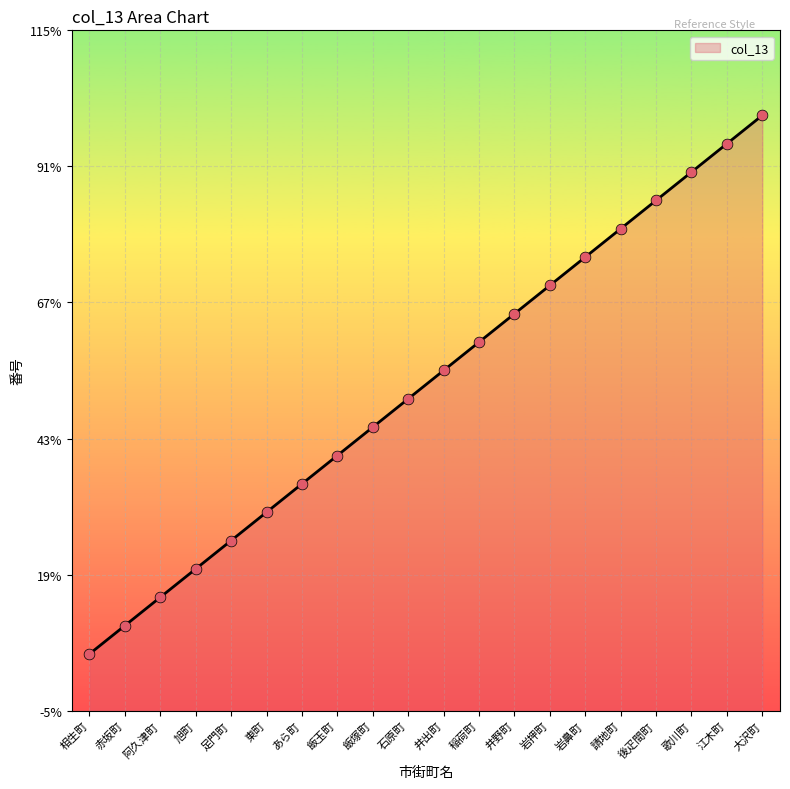

What is the ratio of the value at 東町 to the value at 岩鼻町?

0.4